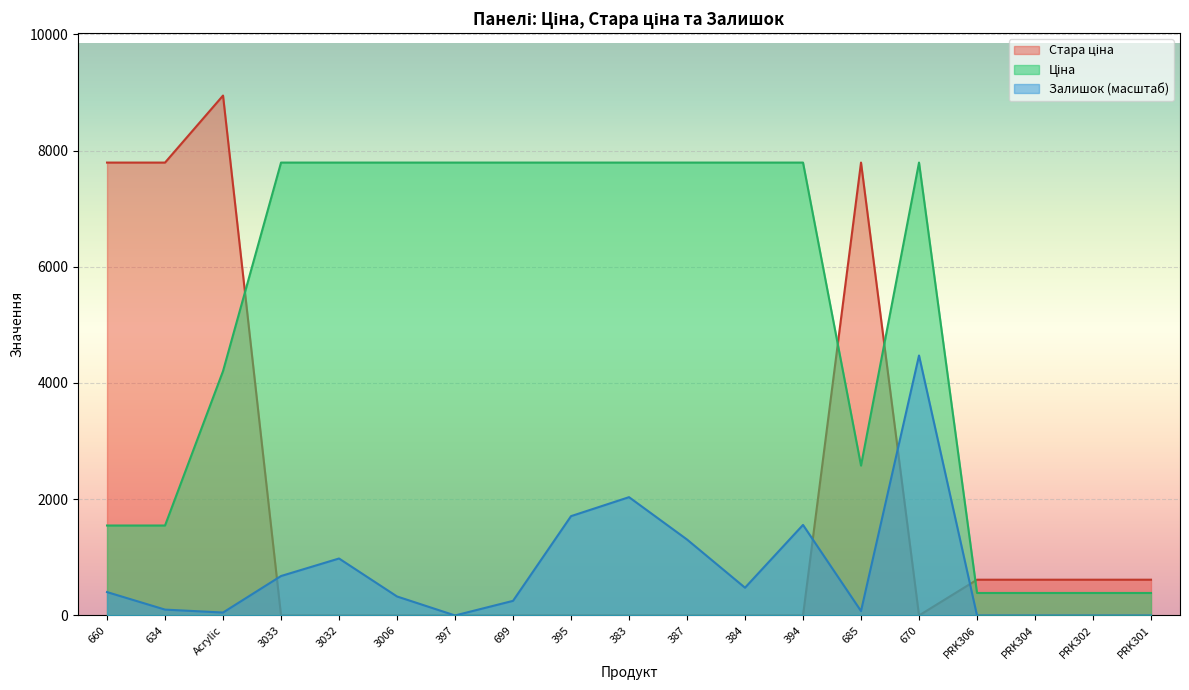

How many values in the Стара ціна series exceed 0?

8